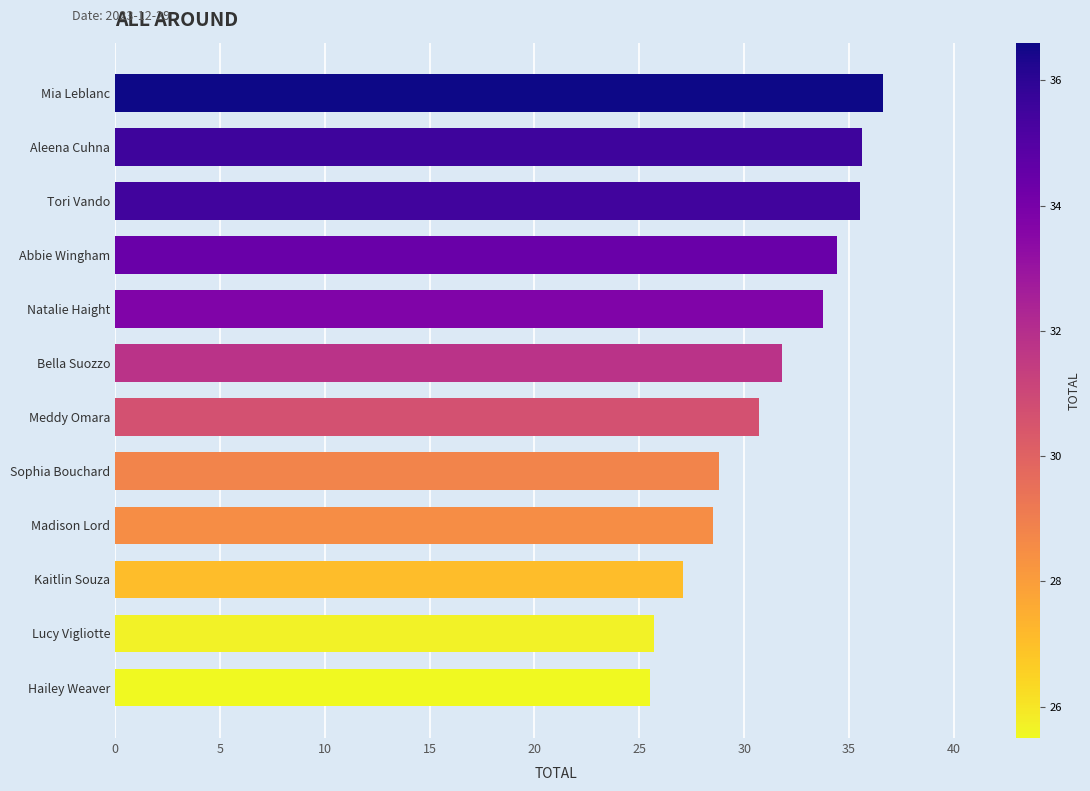

What is the label of the 10th bar from the top?

Kaitlin Souza